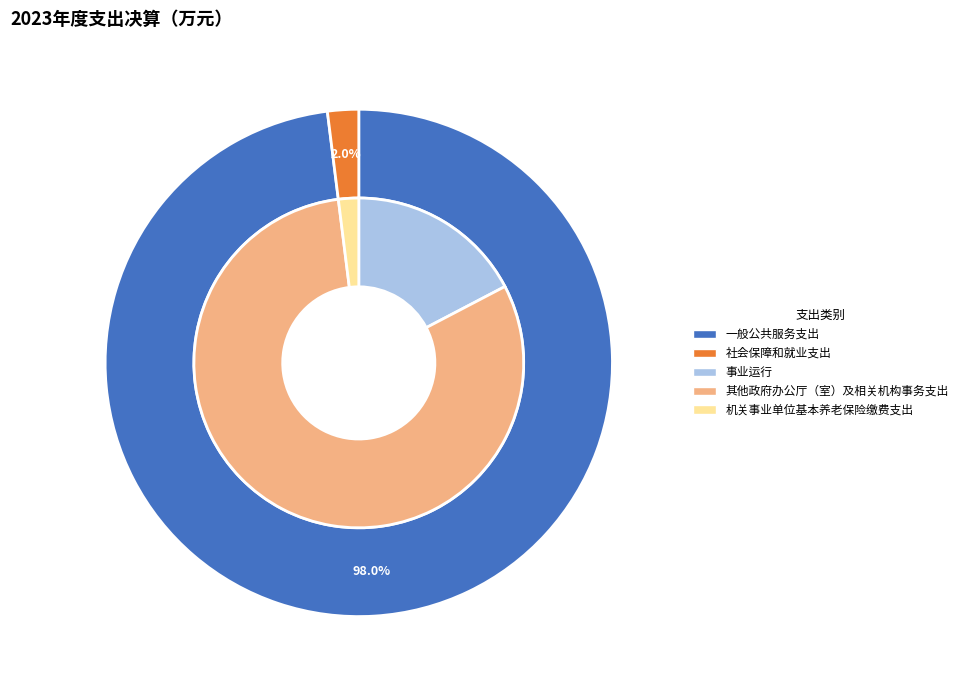

True or false: 一般公共服务支出 accounts for 89% of the total.

False